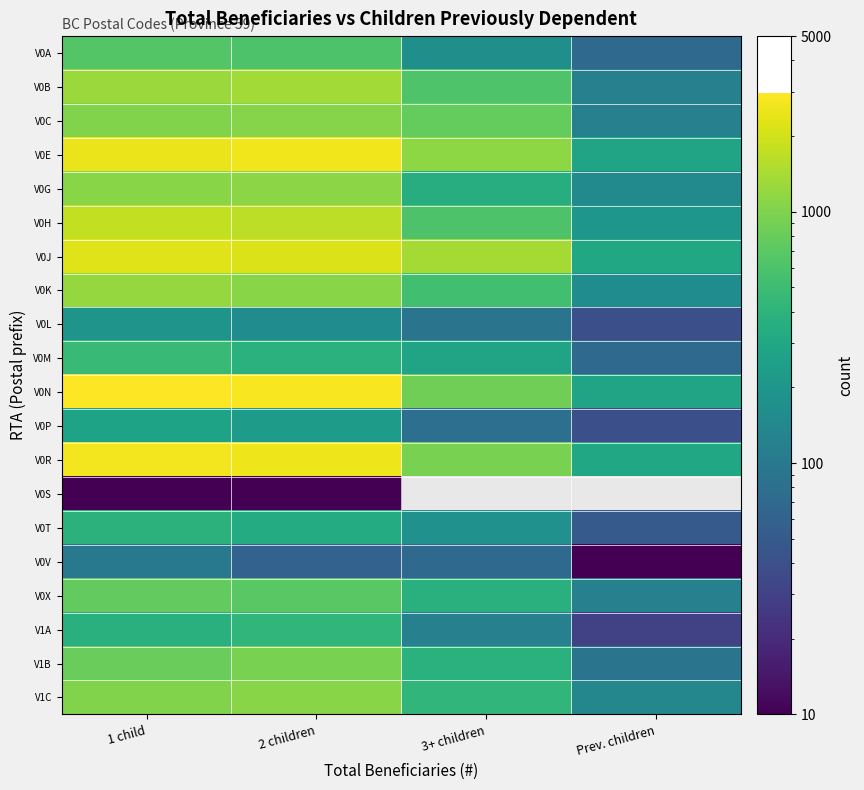

What is the greatest value displayed?

2970